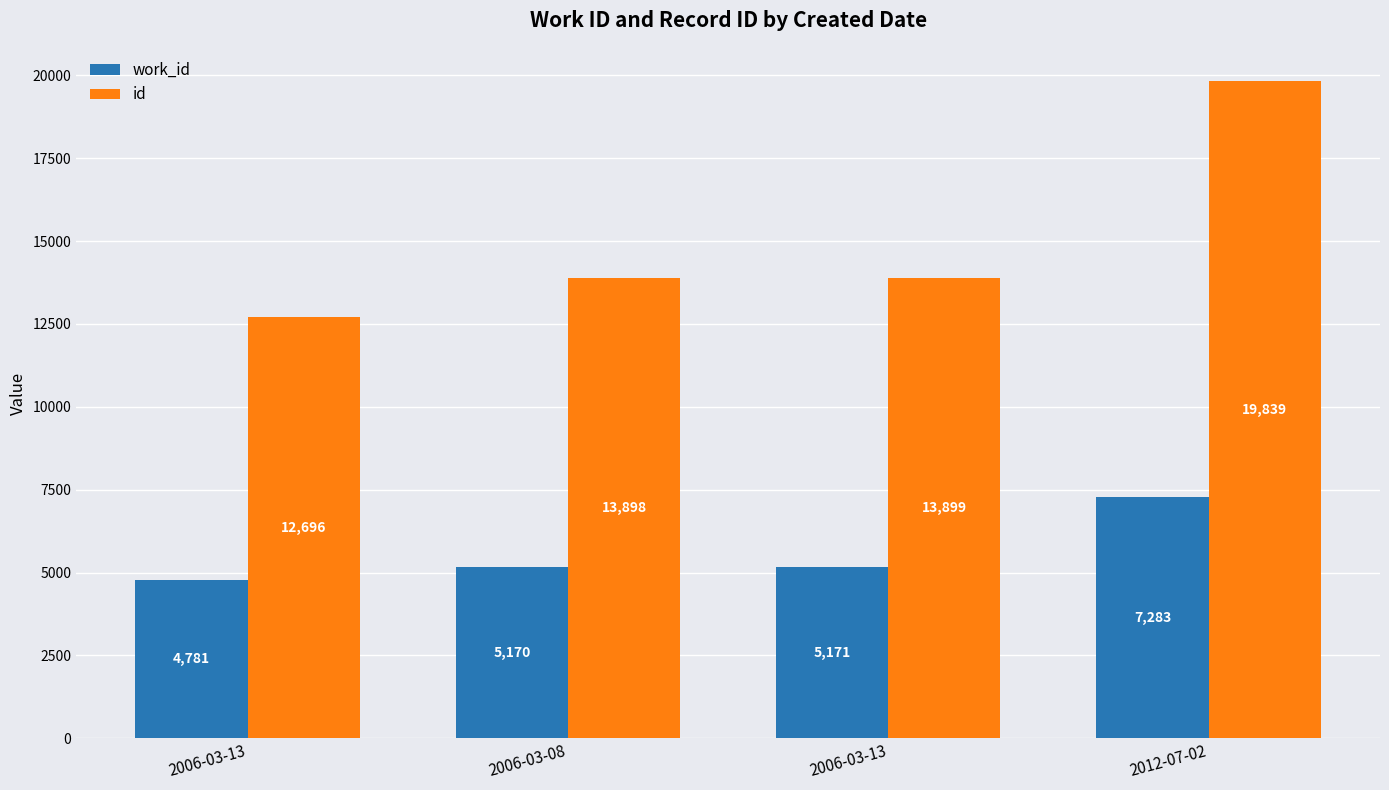

Between 2006-03-08 and 2006-03-13, which series saw the biggest shift?

work_id